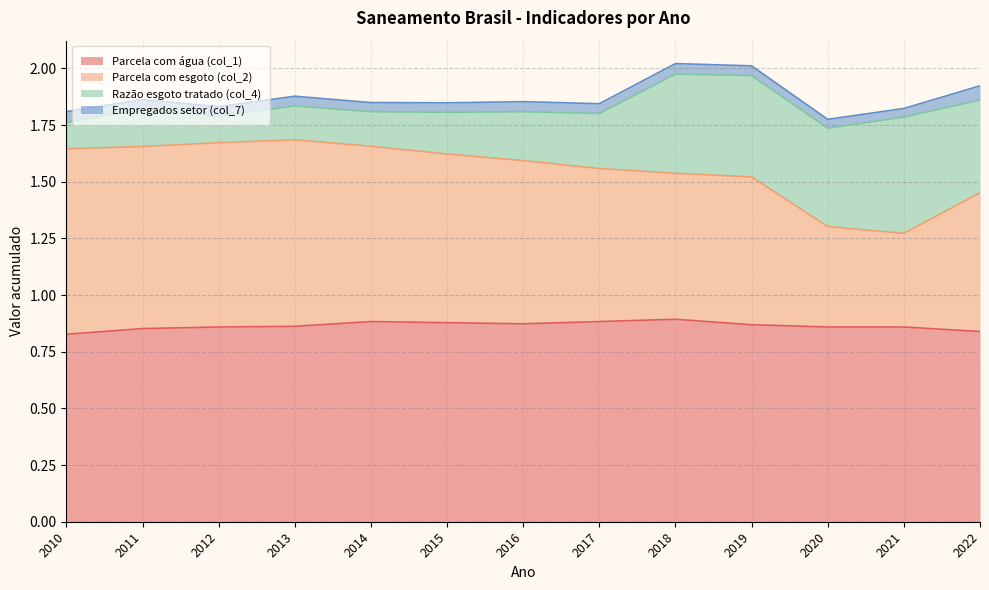

What is the total value across all series at 2013?

1.9